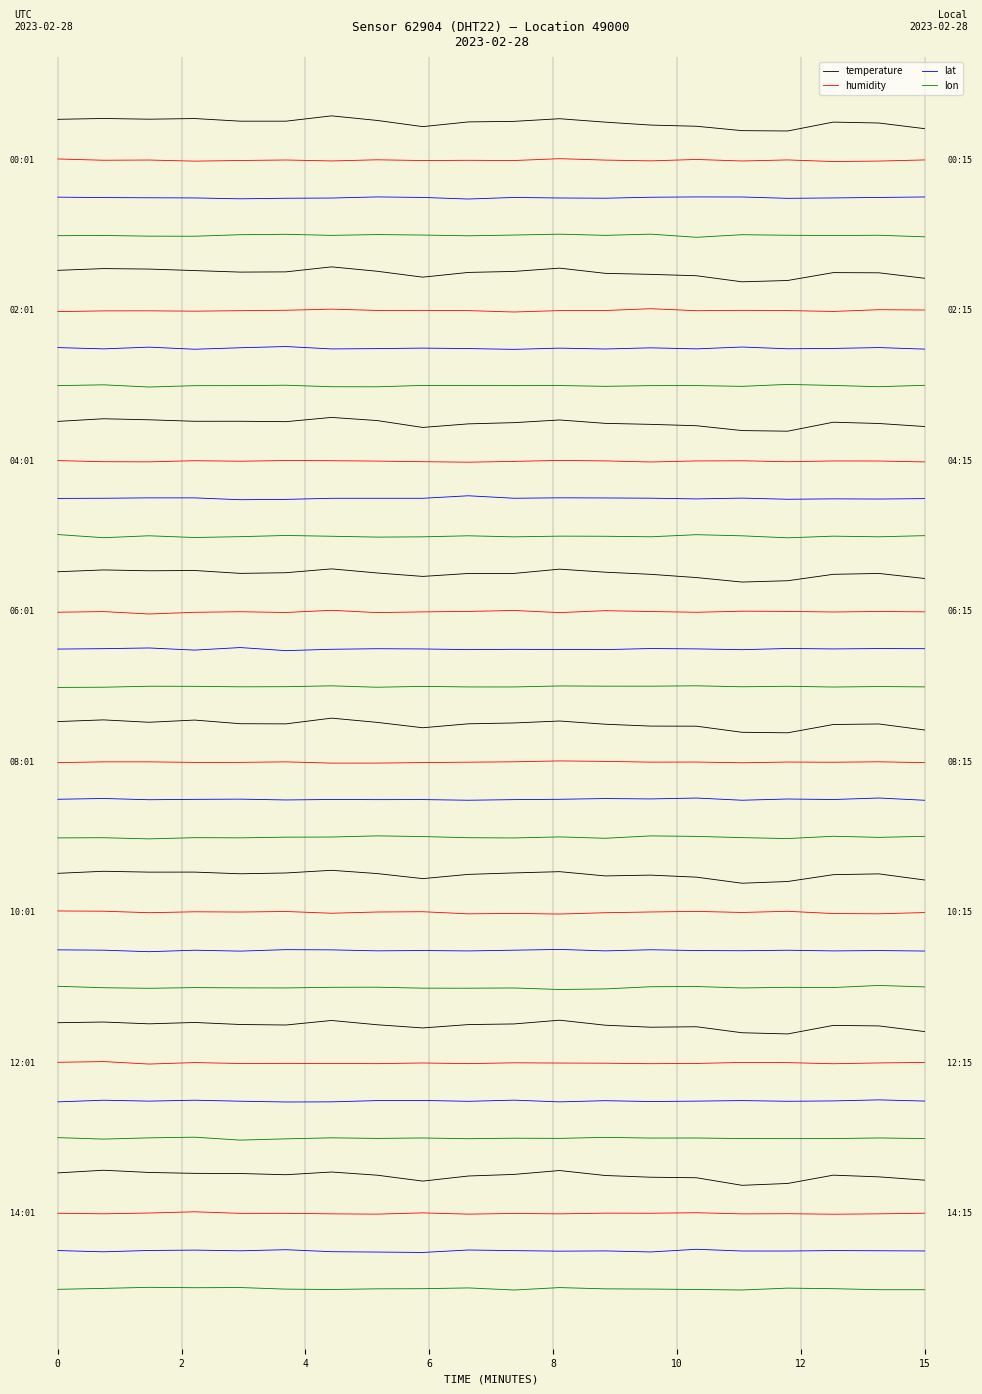

Does the chart have visible grid lines?

Yes